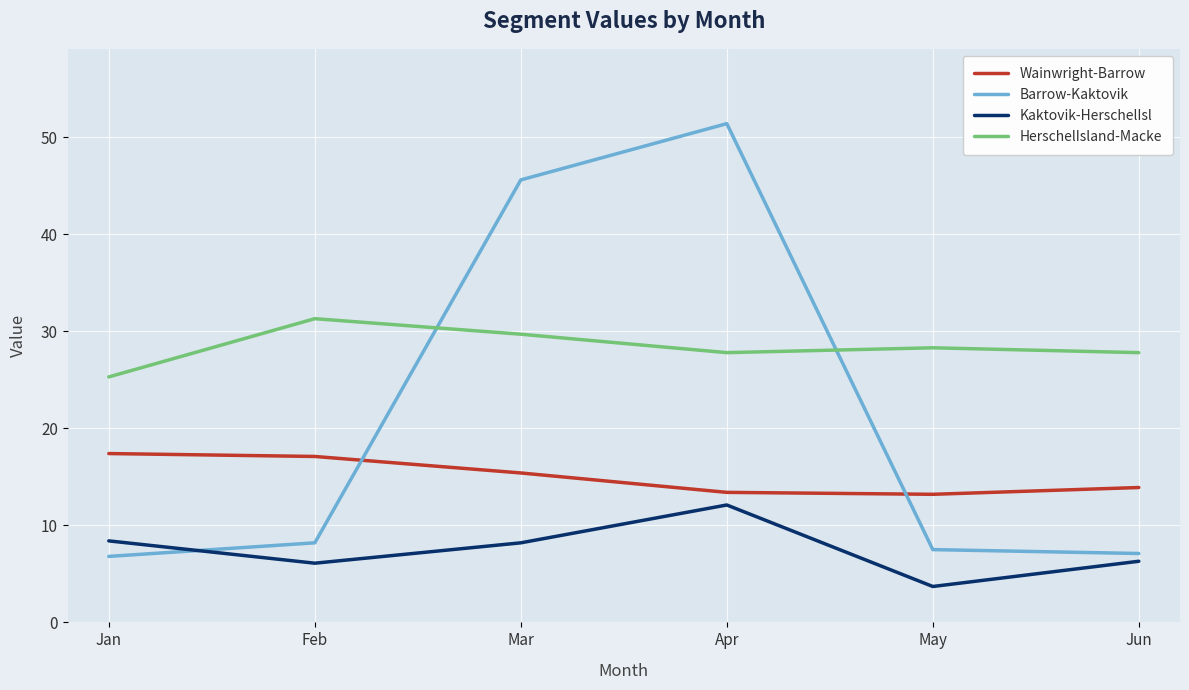

What are all the series names shown in the legend?

Wainwright-Barrow, Barrow-Kaktovik, Kaktovik-HerschelIsl, HerschelIsland-Macke